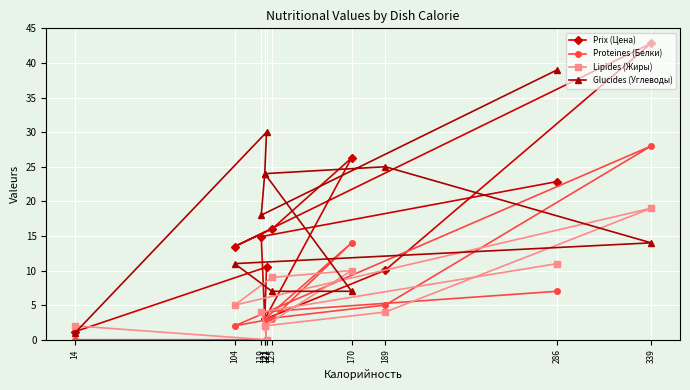

At which category does the chart reach its minimum across all series?

122